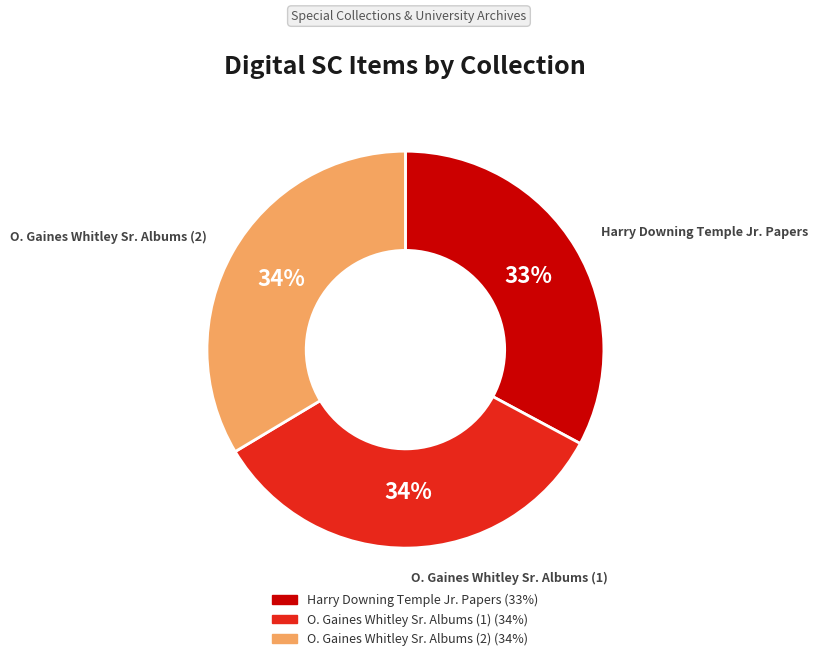

What is the smallest slice in the pie chart?

Harry Downing Temple Jr. Papers